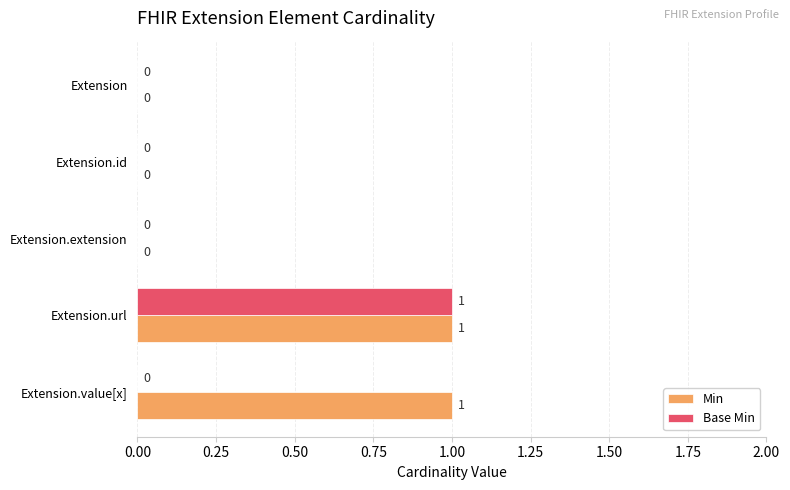

How many series are shown in this chart?

2